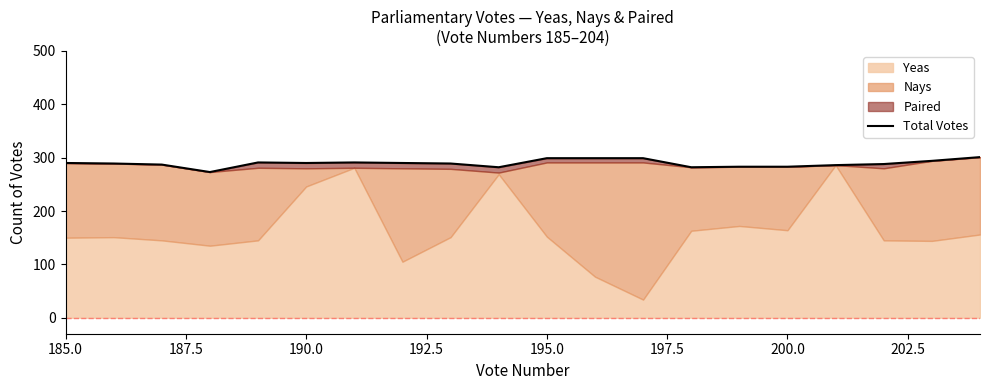

True or false: there are more than 0 points higher than both neighbors.

True